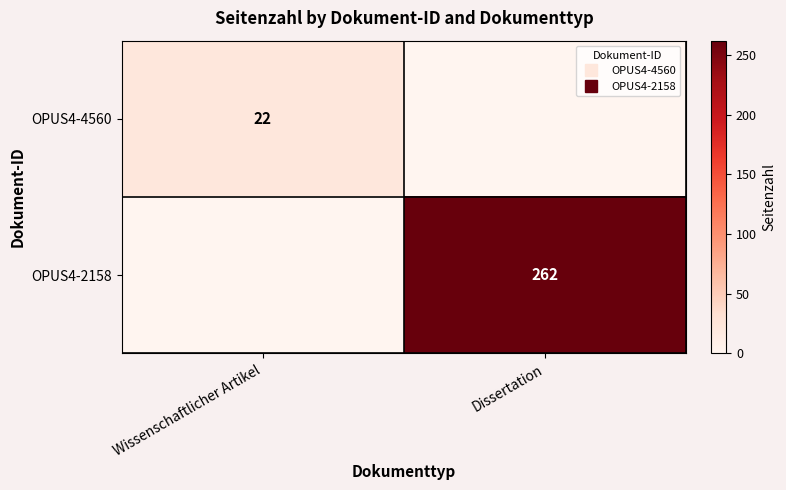

What is the sum of the OPUS4-4560 values at Wissenschaftlicher Artikel and Dissertation?

22